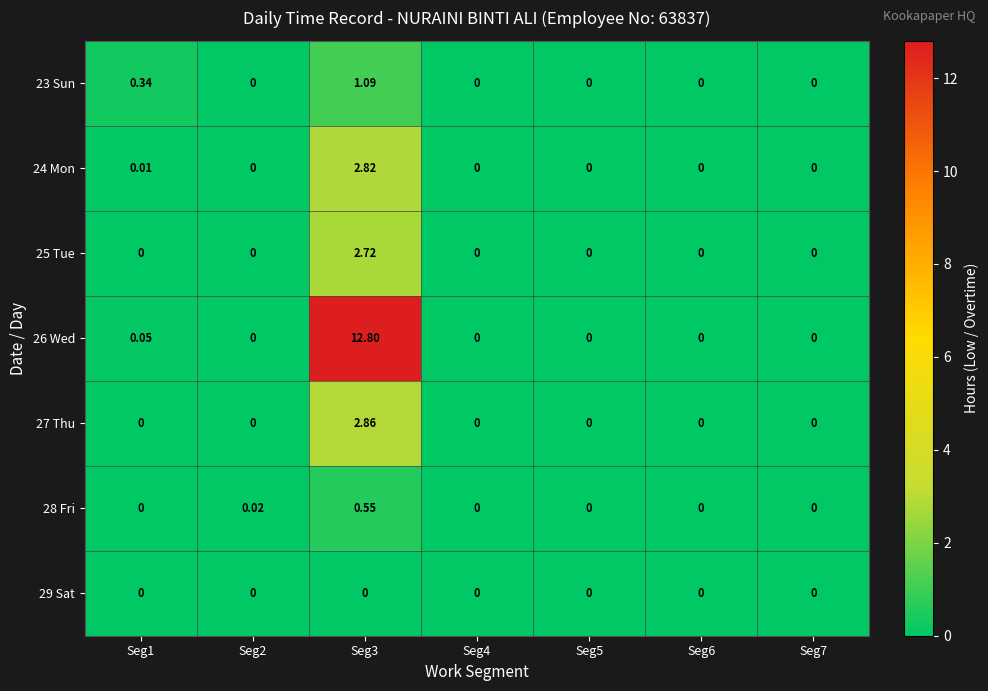

Which series has the largest total across all categories?

26 Wed